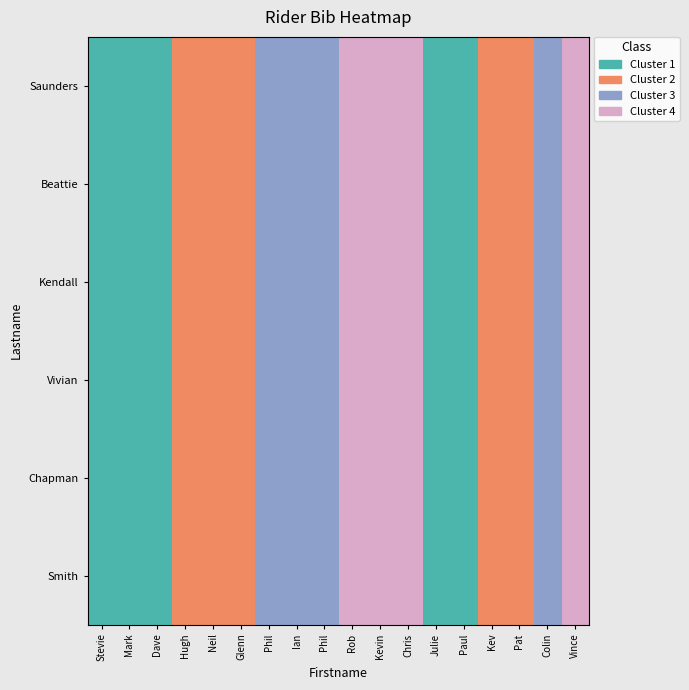

Count the number of categories in the chart.

18